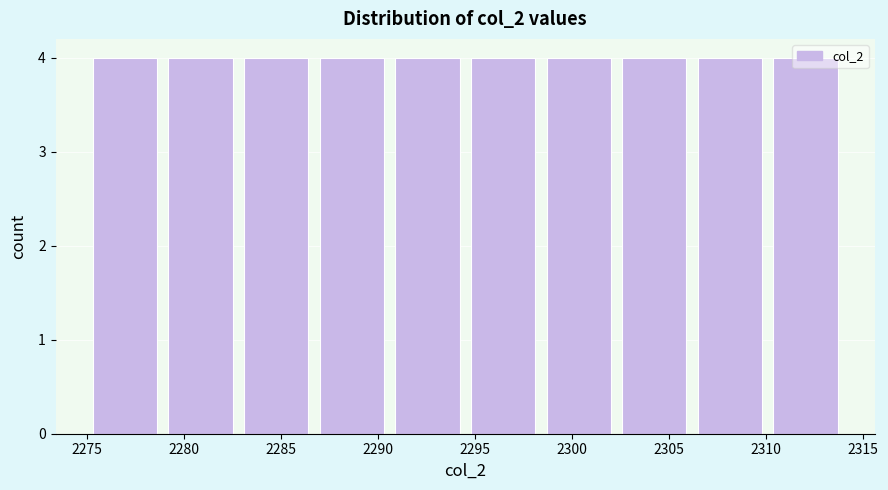

Reading left to right, transcribe this chart: for each bar, give the range it covers on the x-axis and its height. Neither the bar edges nor the heights are printed on the chart, so give them approximately, as read against the axes.

2275.0 to 2278.9: 4
2278.9 to 2282.8: 4
2282.8 to 2286.7: 4
2286.7 to 2290.6: 4
2290.6 to 2294.5: 4
2294.5 to 2298.4: 4
2298.4 to 2302.3: 4
2302.3 to 2306.2: 4
2306.2 to 2310.1: 4
2310.1 to 2314.0: 4